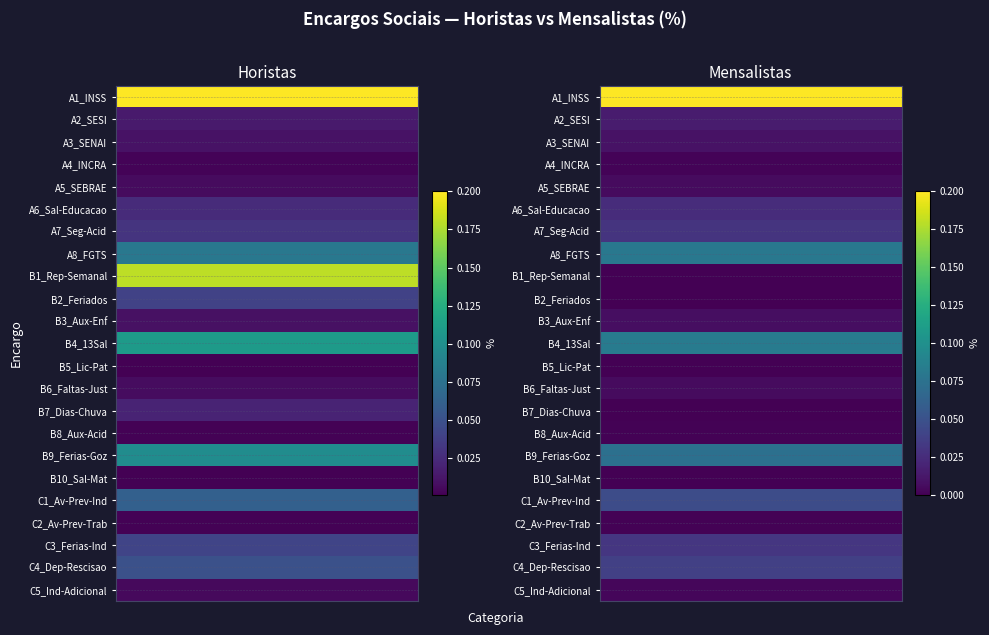

Which series has the largest total across all categories?

A1_INSS